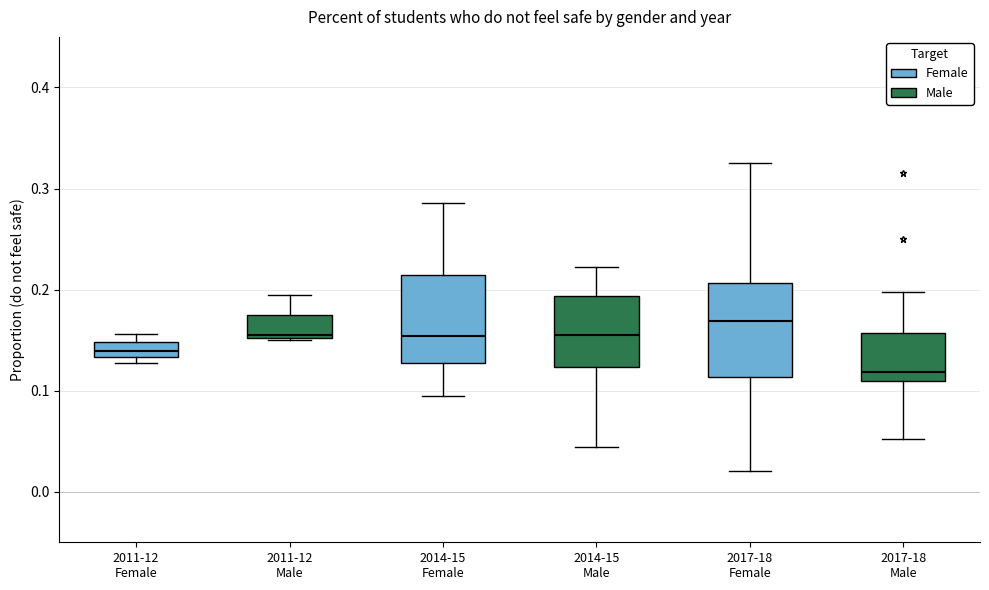

Where is the upper edge of the box for 2017-18 Male on the y-axis? The values are not printed on the chart, so give them approximately, as read against the axis.

0.16